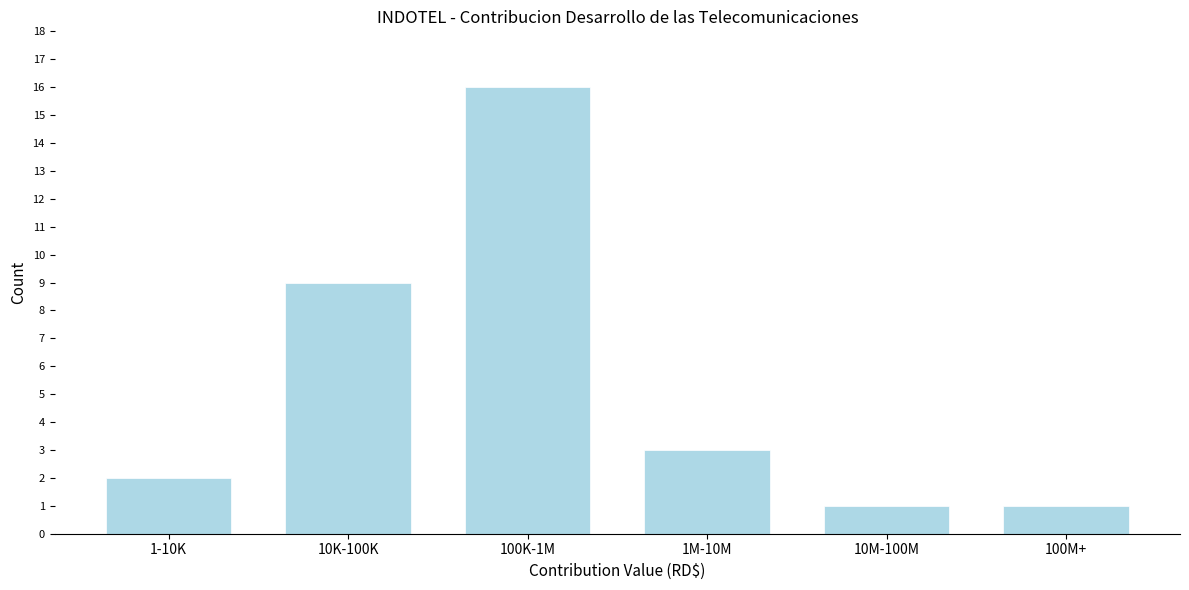

Reading left to right, list all the values displayed in this chart.

2	9	16	3	1	1